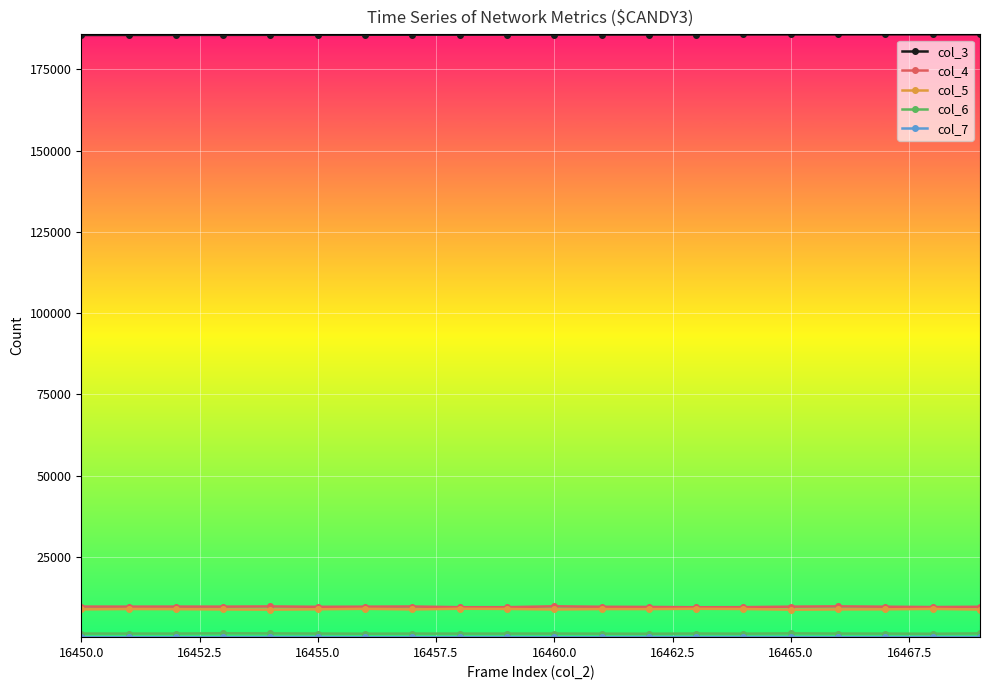

What is the greatest value displayed?

185811